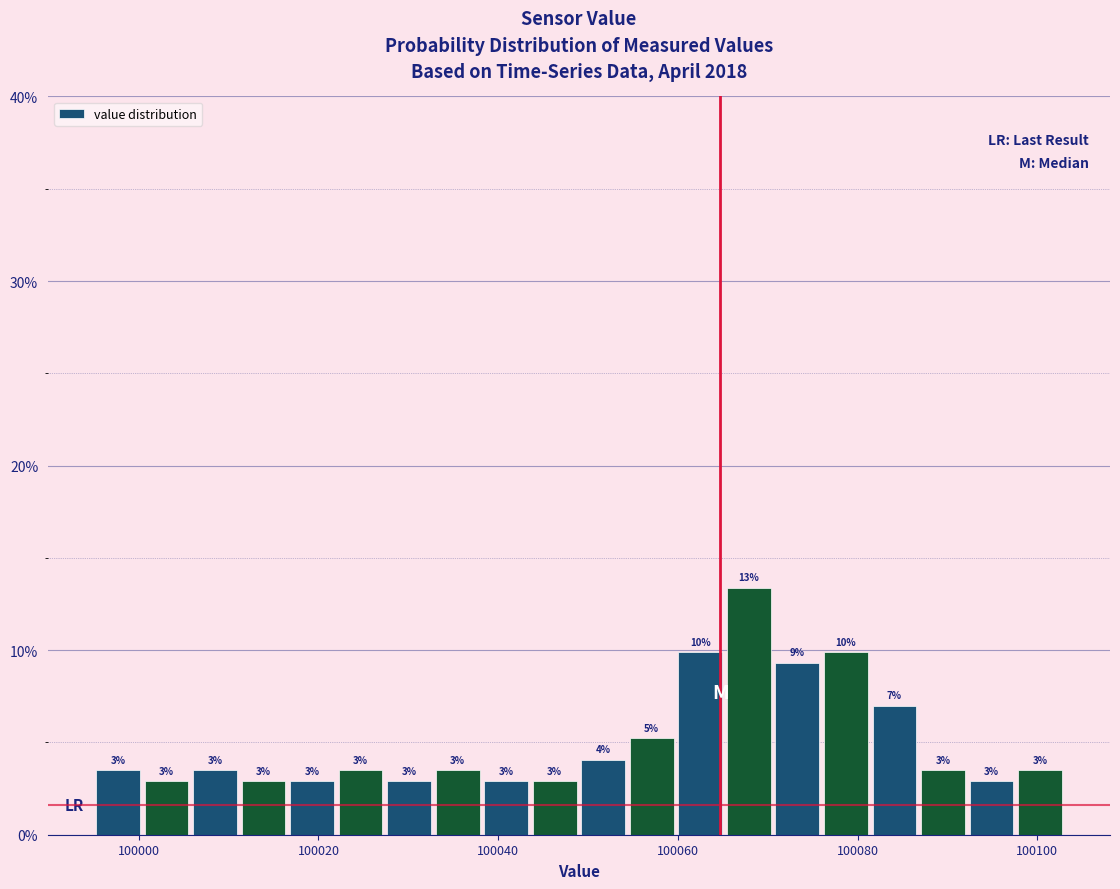

Around what value on the x-axis is the tallest bar? Give the approximate position of its centre, as read against the axis.

100068